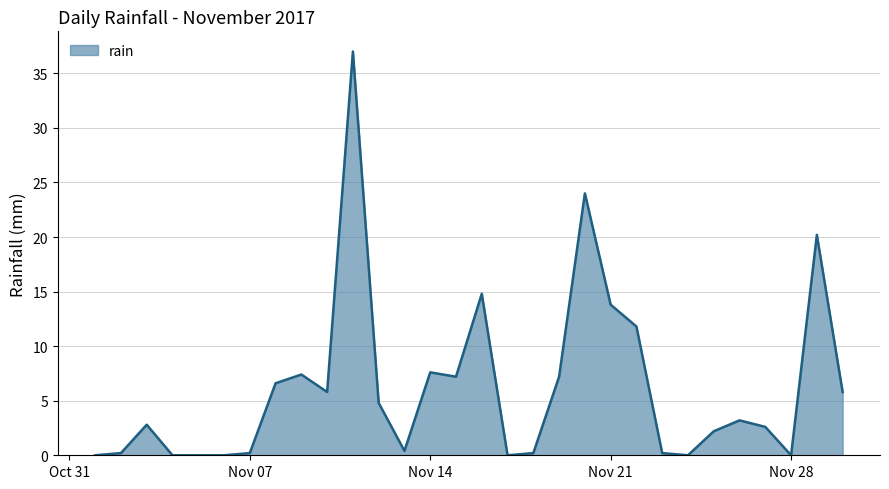

What is the maximum value shown in the chart?

37.0